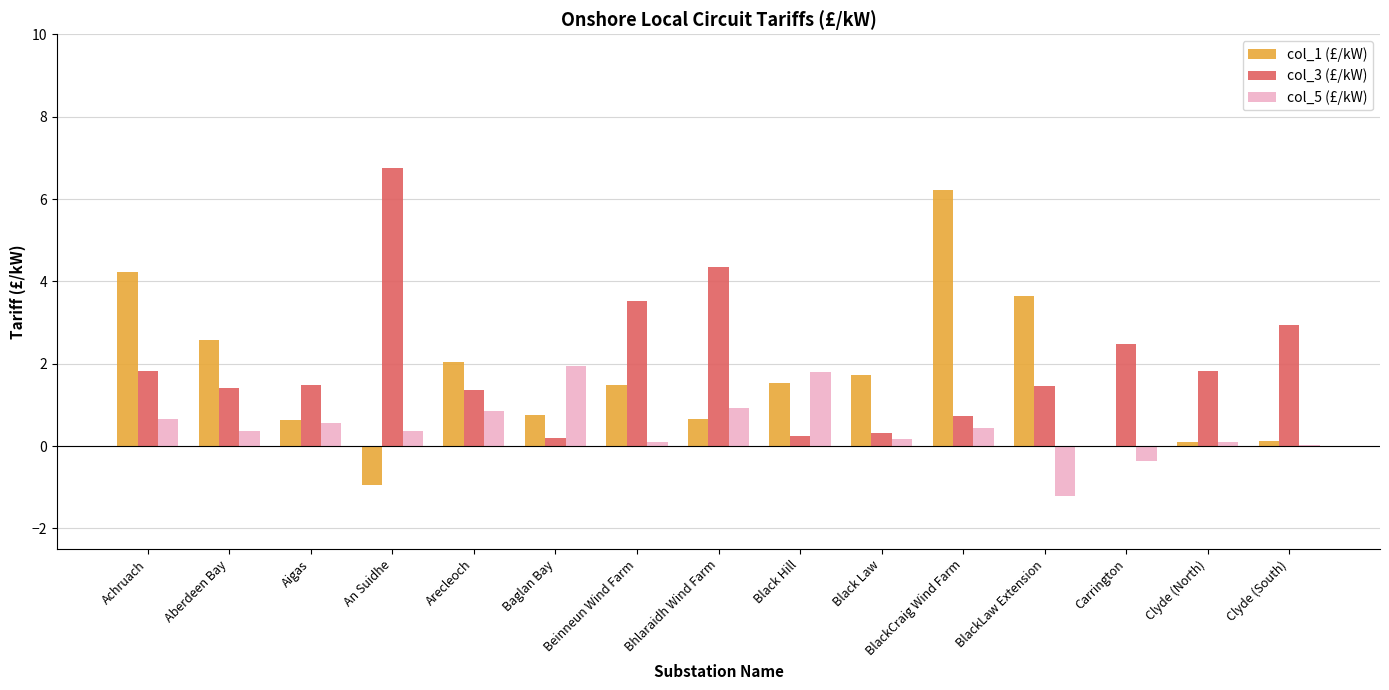

Read the col_3 (£/kW) value at Beinneun Wind Farm.

3.5